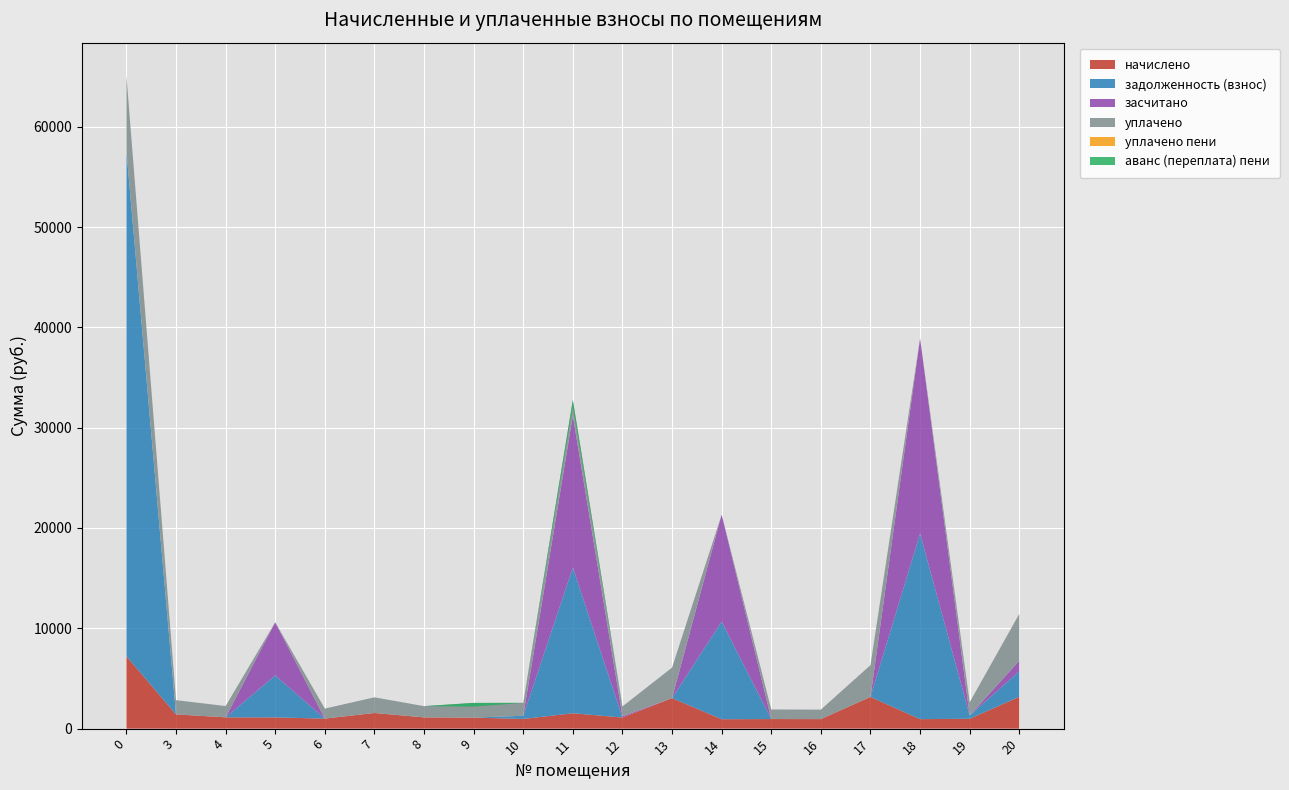

Reading right to left, extract all data points from this chart.

начислено: 20=3170.8	19=984.4	18=943.9	17=3163.4	16=947.5	15=954.9	14=936.5	13=3041.8	12=1106.1	11=1533.8	10=962.3	9=1098.7	8=1120.9	7=1559.6	6=999.2	5=1117.2	4=1124.5	3=1419.5	0=7211.8
задолженность (взнос): 20=2545.1	19=328.1	18=18503.2	17=0.0	16=0.0	15=0.0	14=9729.5	13=0.0	12=0.0	11=14524.7	10=320.8	9=0.0	8=0.0	7=0.0	6=0.0	5=4183.4	4=0.0	3=0.0	0=50391.0
засчитано: 20=1056.9	19=0.0	18=19447.1	17=0.0	16=0.0	15=0.0	14=10666.0	13=0.0	12=129.8	11=15144.2	10=0.0	9=0.0	8=0.0	7=0.0	6=0.0	5=5300.5	4=0.0	3=0.0	0=0.0
уплачено: 20=4658.9	19=1312.6	18=0.0	17=3163.4	16=947.5	15=954.9	14=0.0	13=3041.8	12=976.3	11=1543.9	10=1283.1	9=1465.0	8=1120.9	7=1559.6	6=999.2	5=0.0	4=1124.5	3=1419.5	0=7516.8
уплачено пени: 20=6.4	19=0.0	18=0.0	17=0.0	16=0.0	15=0.0	14=0.0	13=0.0	12=0.0	11=0.0	10=0.0	9=0.0	8=0.0	7=0.0	6=0.0	5=0.0	4=0.0	3=0.0	0=0.0
аванс (переплата) пени: 20=0.0	19=0.0	18=0.0	17=0.0	16=0.0	15=0.0	14=0.0	13=0.0	12=0.0	11=-629.7	10=0.0	9=-366.2	8=0.0	7=0.0	6=0.0	5=0.0	4=0.0	3=0.0	0=0.0